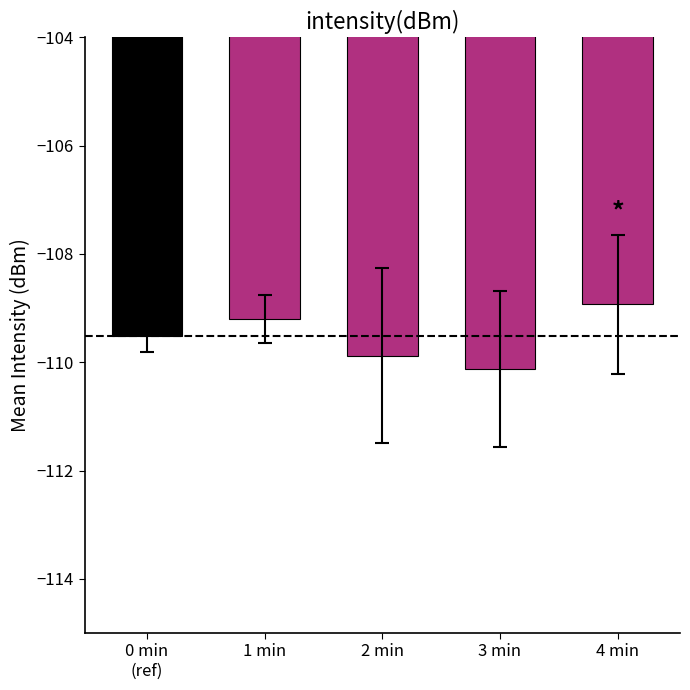

How many data points are less than -109?

4